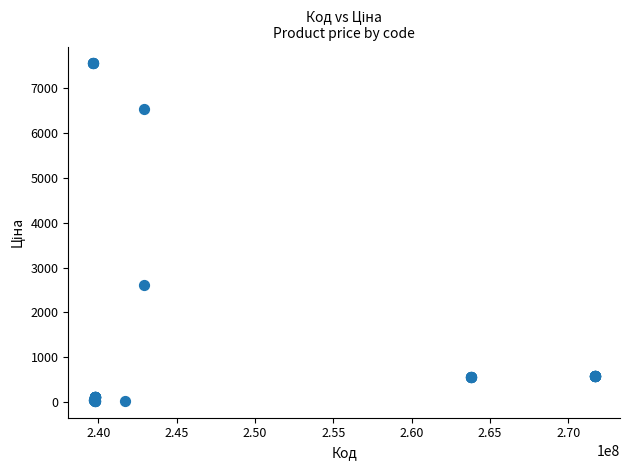

What Y value in the scatter plot is closest to 3788?

2610.0